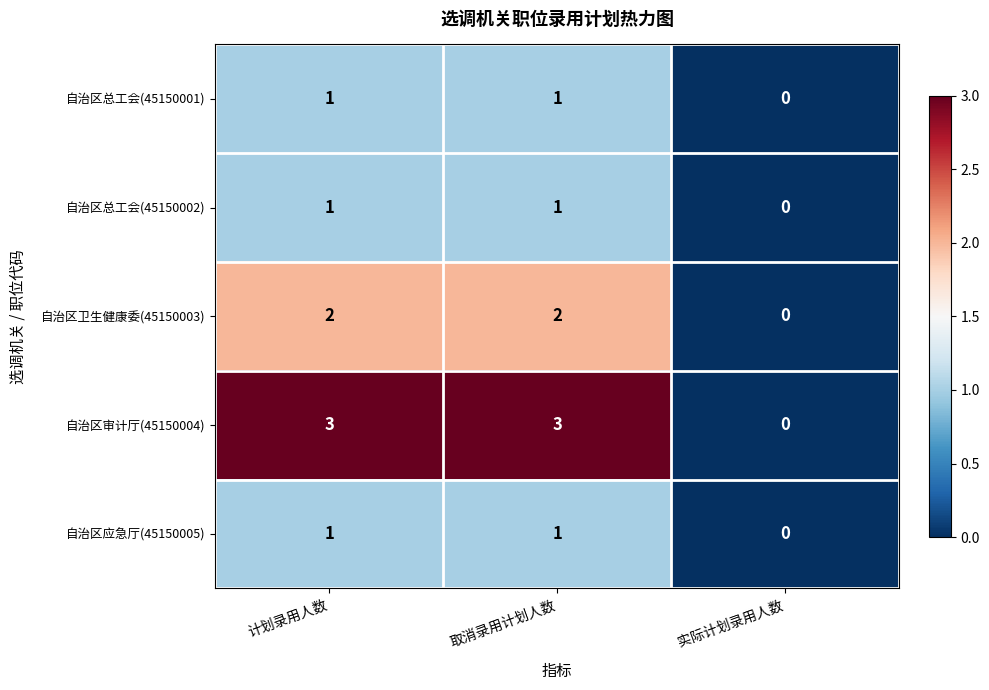

At how many categories does at least one series exceed 1?

2